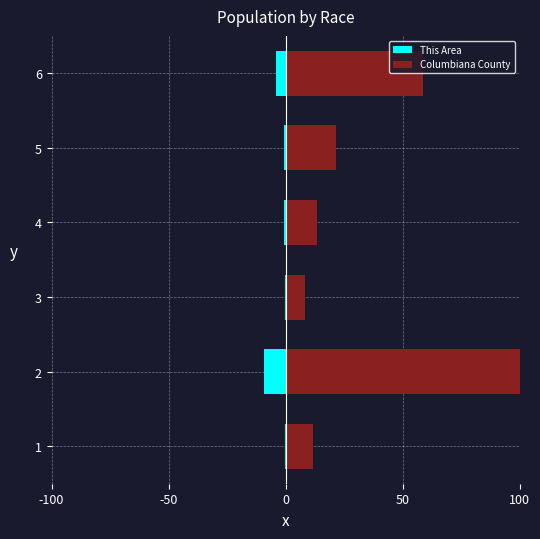

How many groups of bars are there?

6